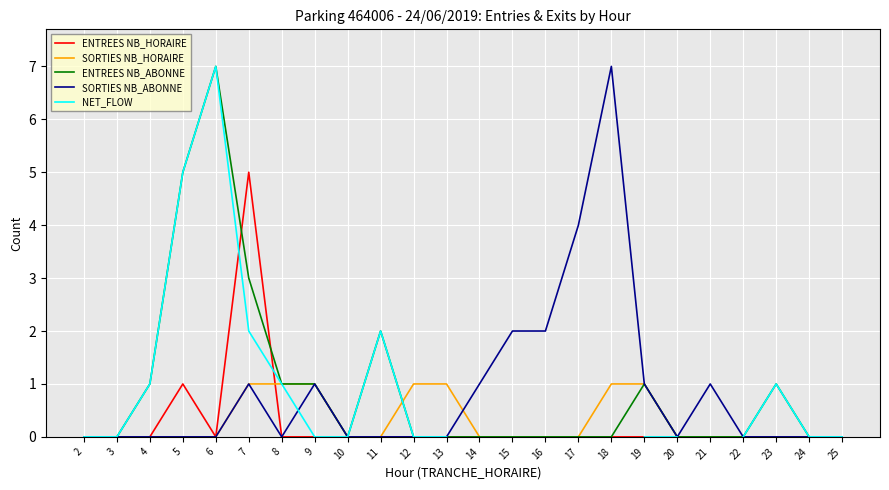

How many SORTIES NB_HORAIRE values are between 0 and 1?

24